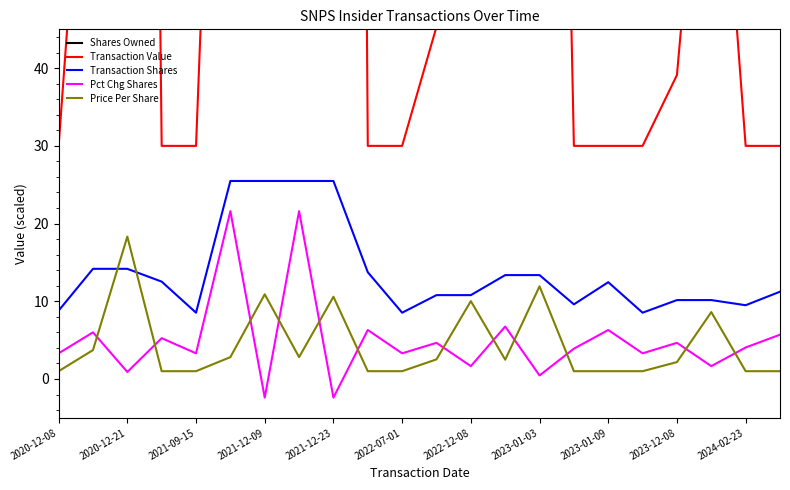

How many interior local valleys does the Transaction Shares series have?

5